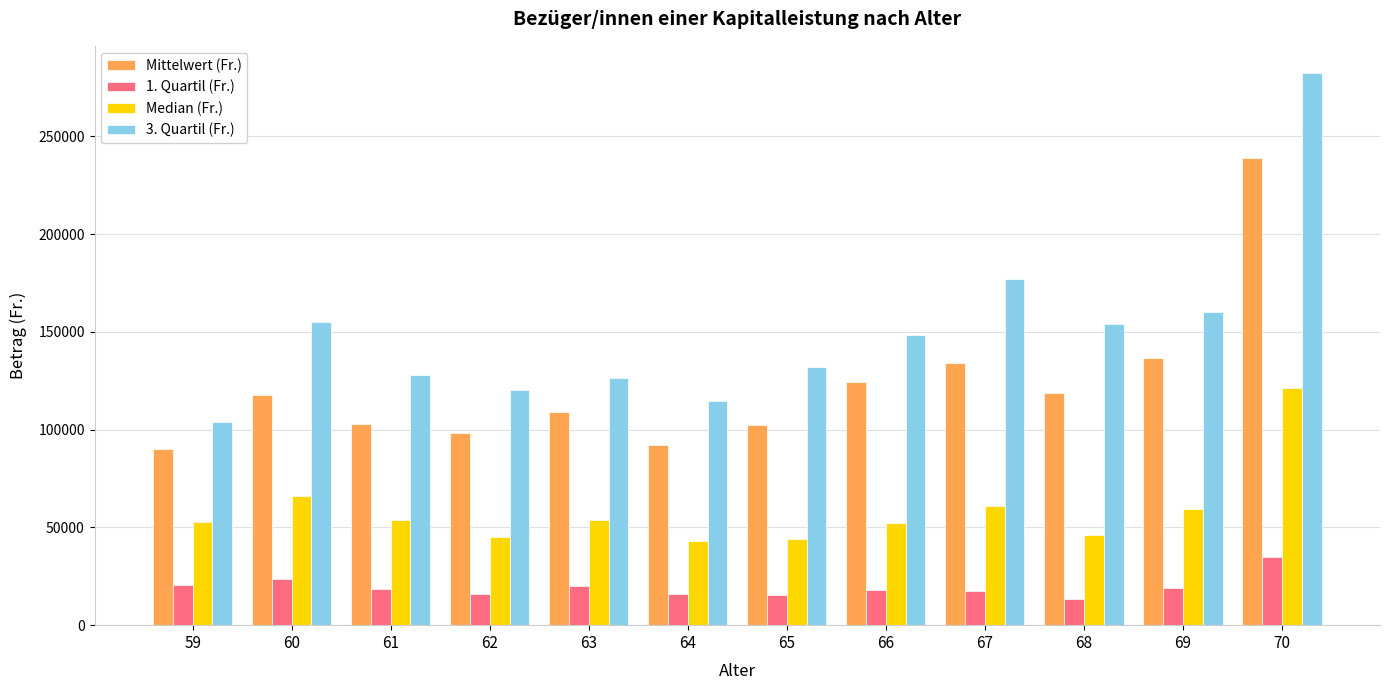

What is the value of the 3. Quartil (Fr.) bar at the 11th from the left?

160199.0